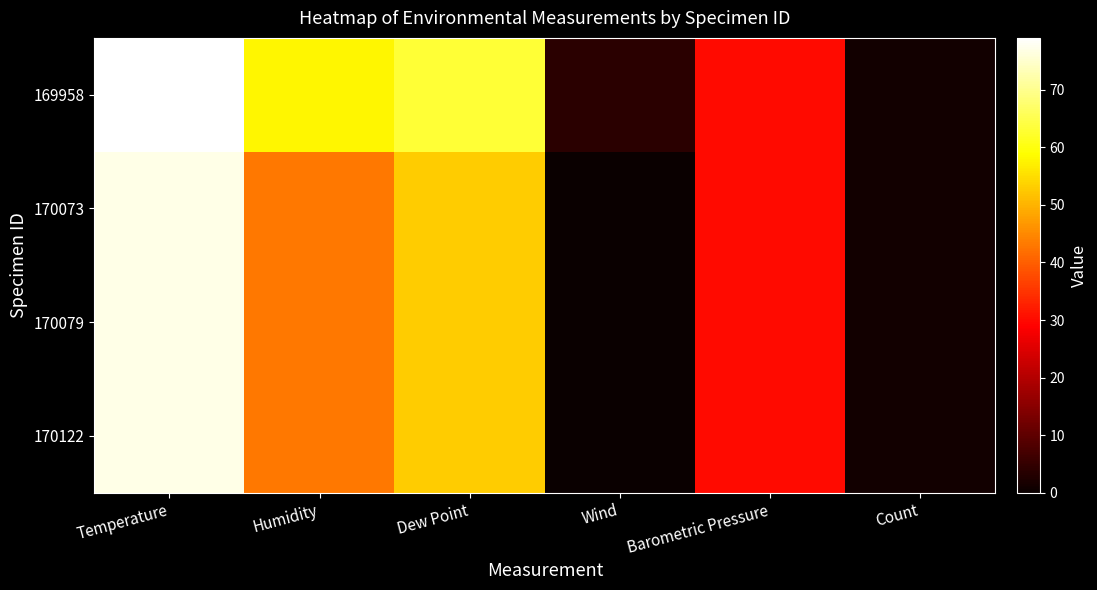

Between Temperature and Dew Point, which is larger?

Temperature